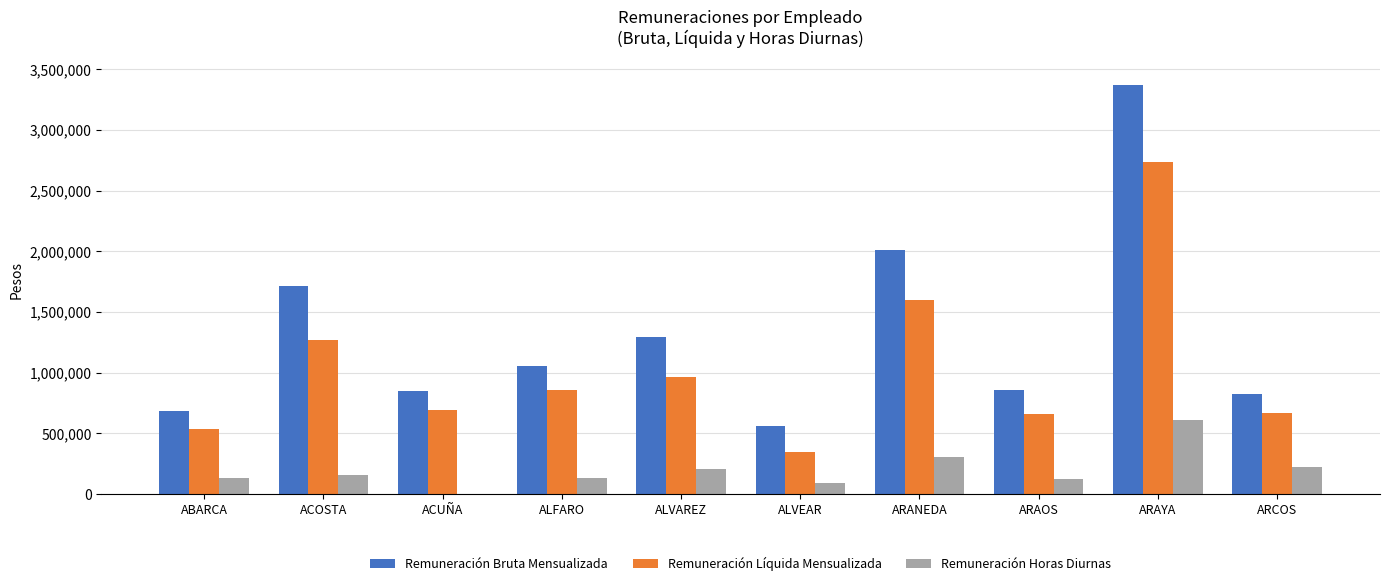

What is the sum of all Remuneración Líquida Mensualizada values?

10338201